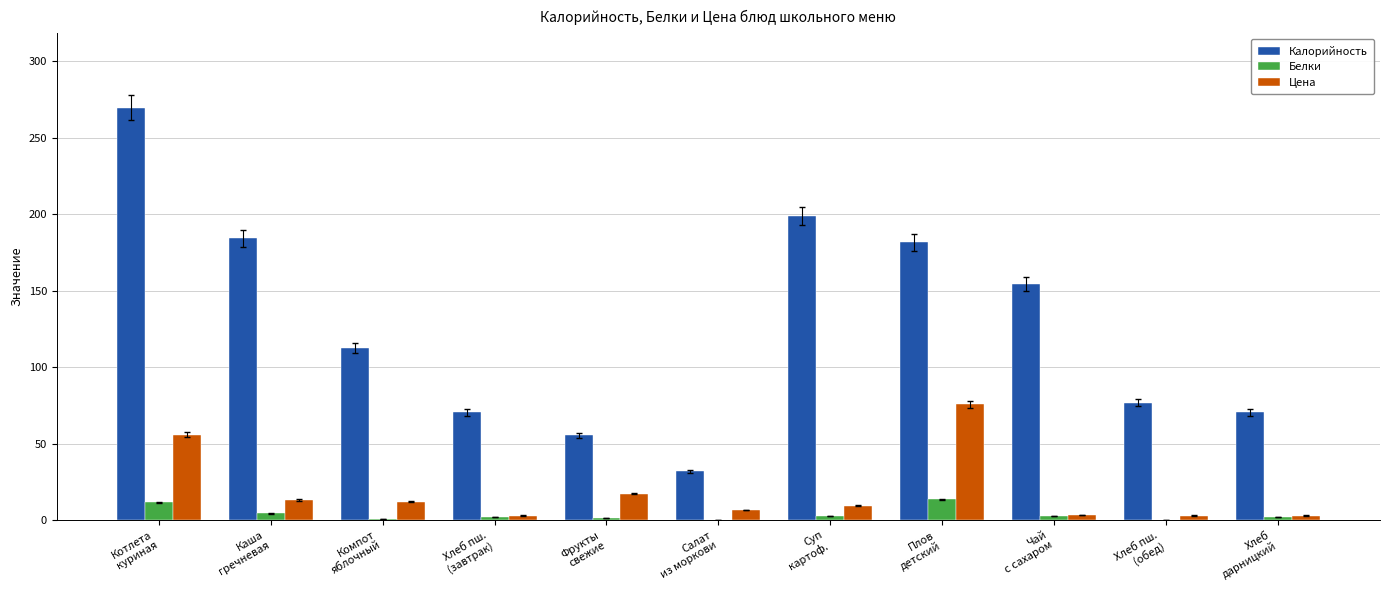

Which series has the largest total across all categories?

Калорийность